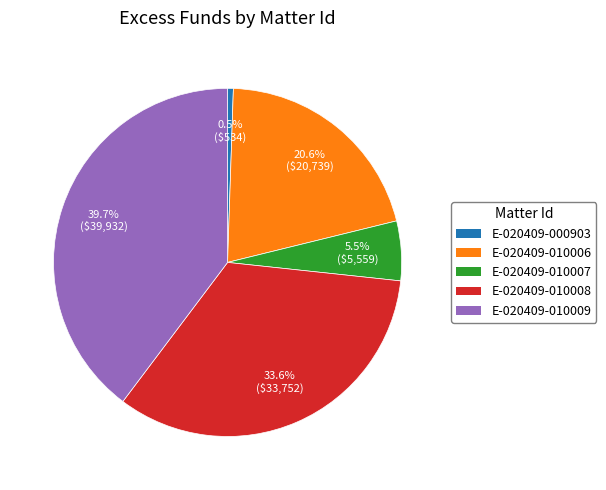

What percentage is the E-020409-010006 slice, to the nearest percent?

21%